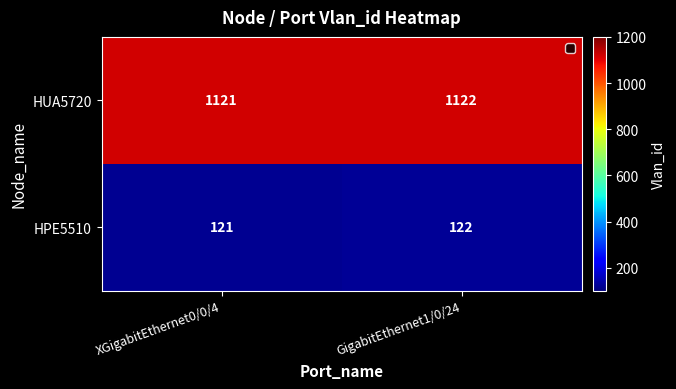

The value of HUA5720 at XGigabitEthernet0/0/4 is 1121. True or false?

True